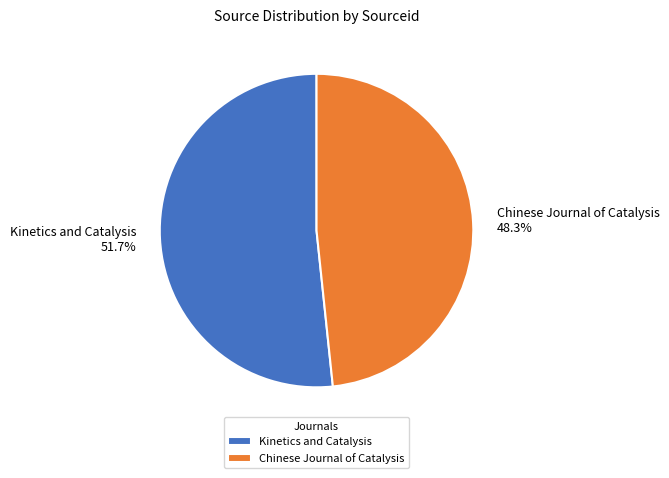

To the nearest percent, what is the combined percentage of Kinetics and Catalysis and Chinese Journal of Catalysis?

100%